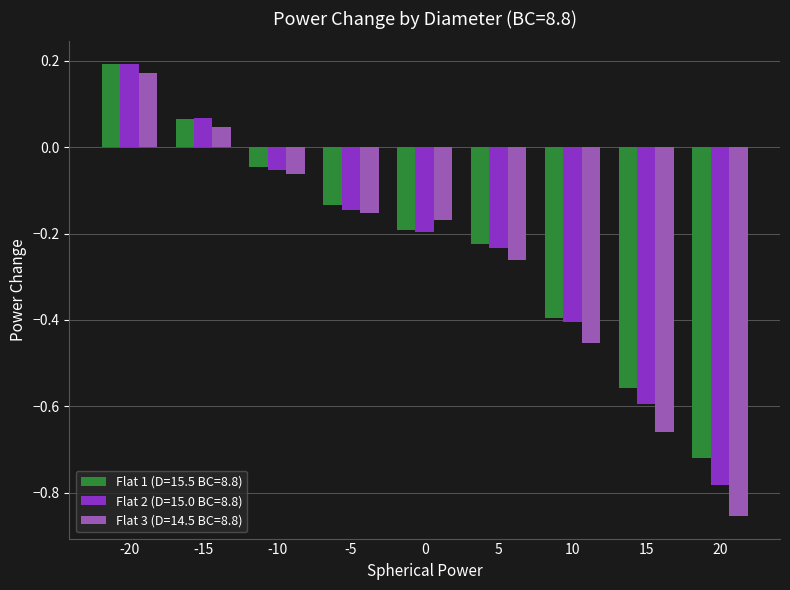

Is it true that Flat 3 (D=14.5 BC=8.8) equals -0.4 at 15?

False